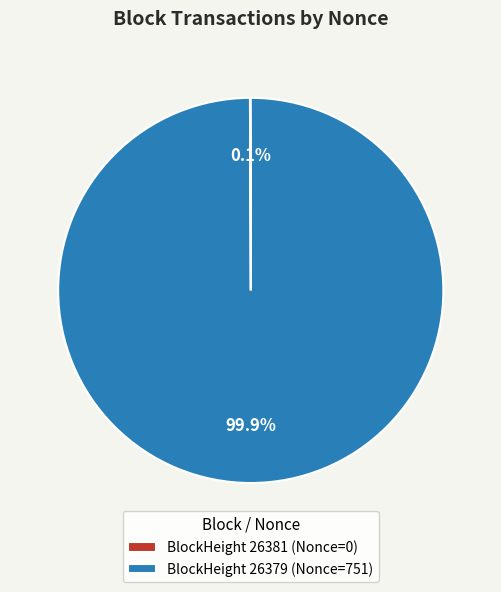

Which category has the biggest portion of the pie?

BlockHeight 26379 (Nonce=751)